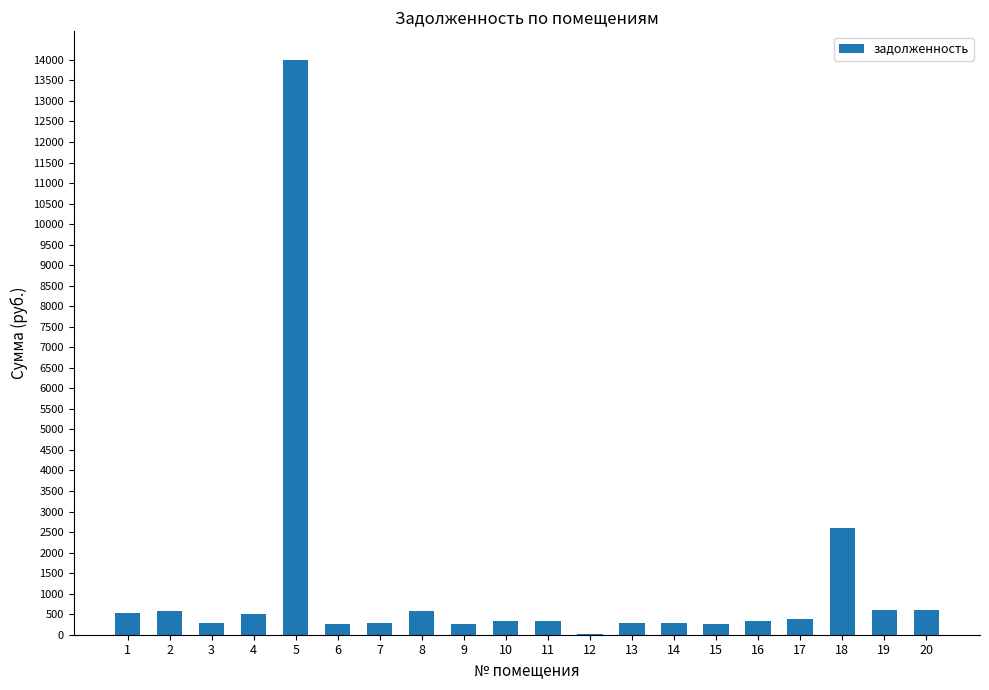

The value at 17 is 371.2. True or false?

True